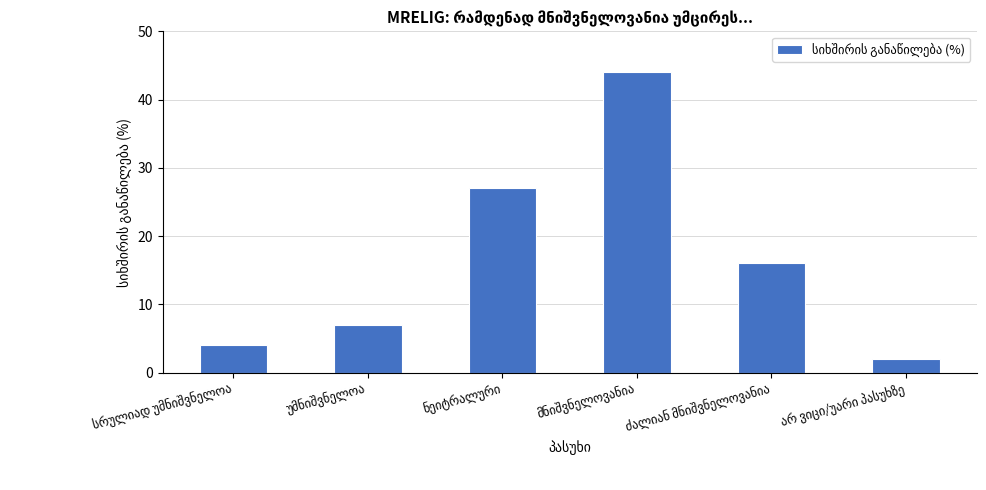

What is the greatest value displayed?

44